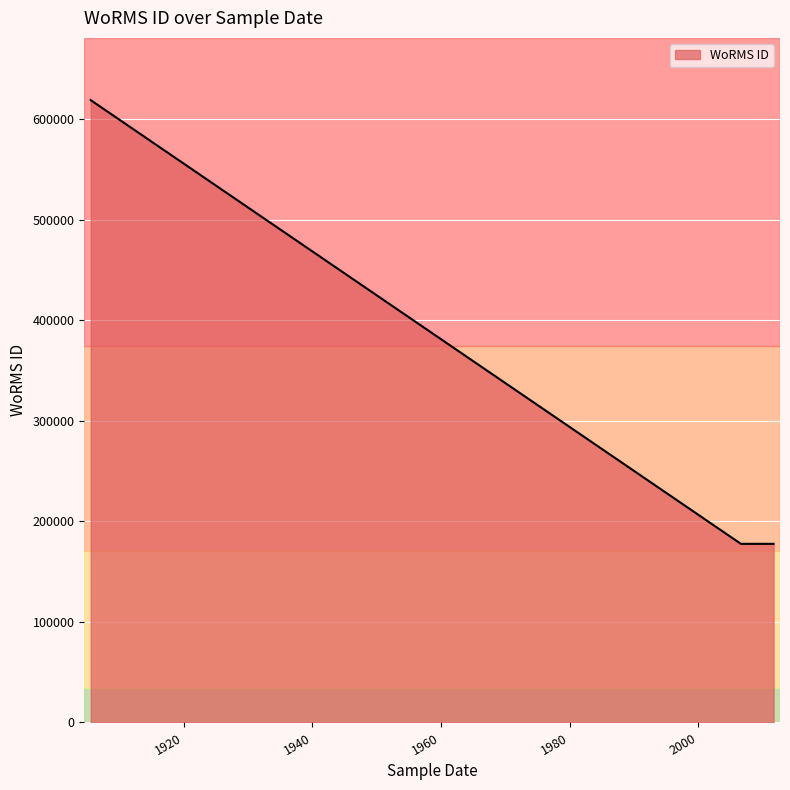

Approximately how many times larger is the value at 2006-09-01 compared to 1905-06-29?

0.3